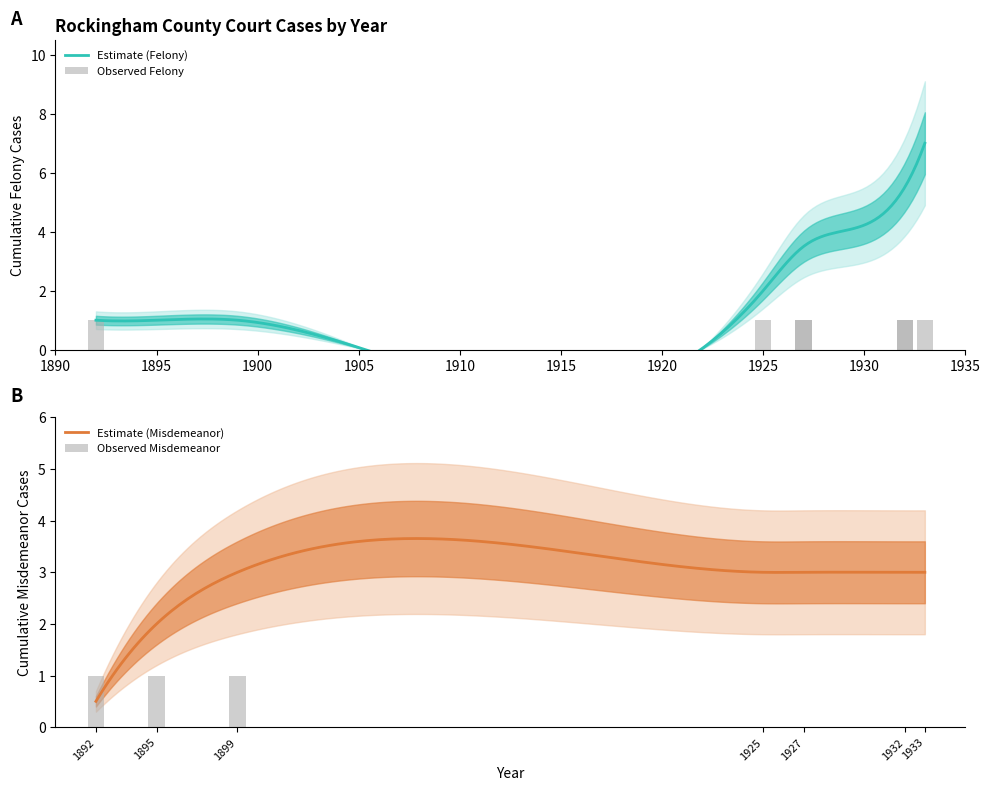

What is the maximum value for Felony?

1